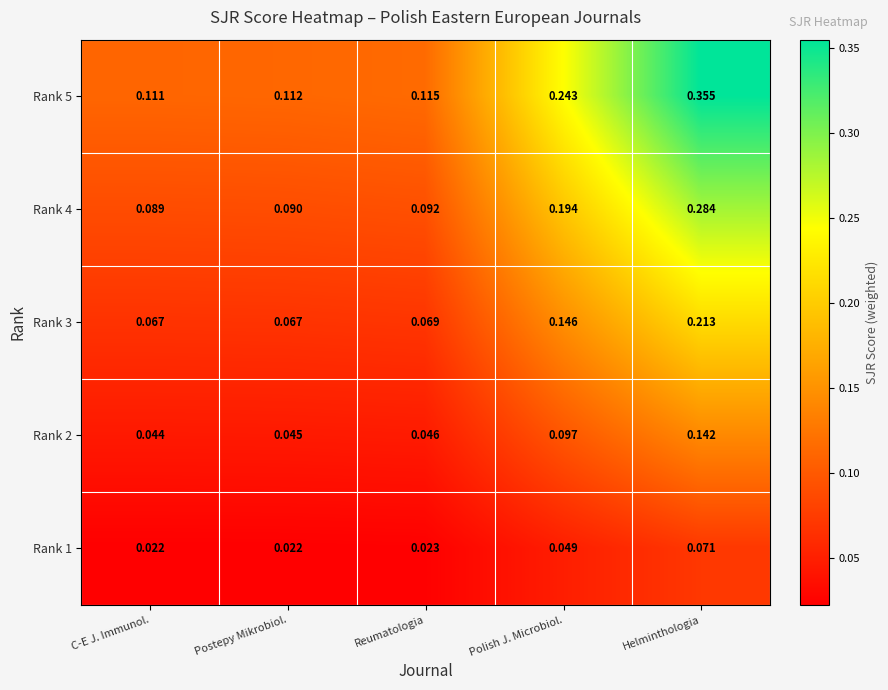

Which series changed the most between Postepy Mikrobiol. and Polish J. Microbiol.?

Rank 5